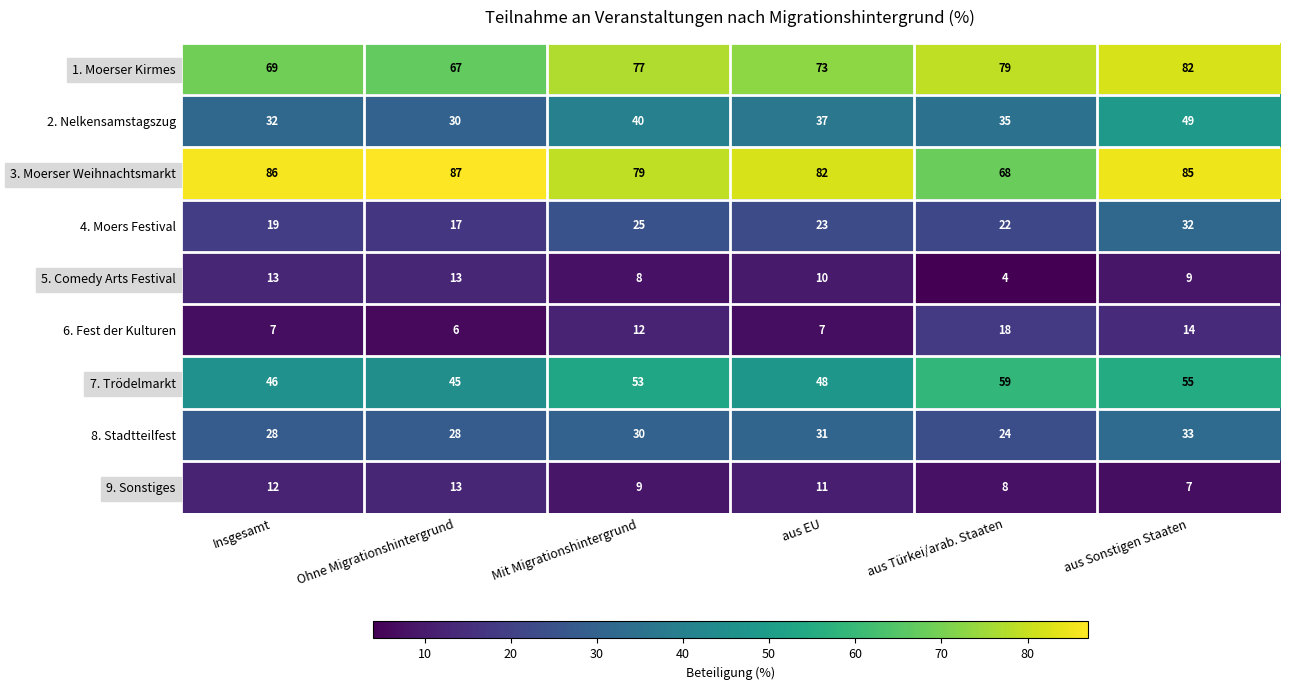

True or false: 7. Trödelmarkt has a value of 48 at aus EU.

True